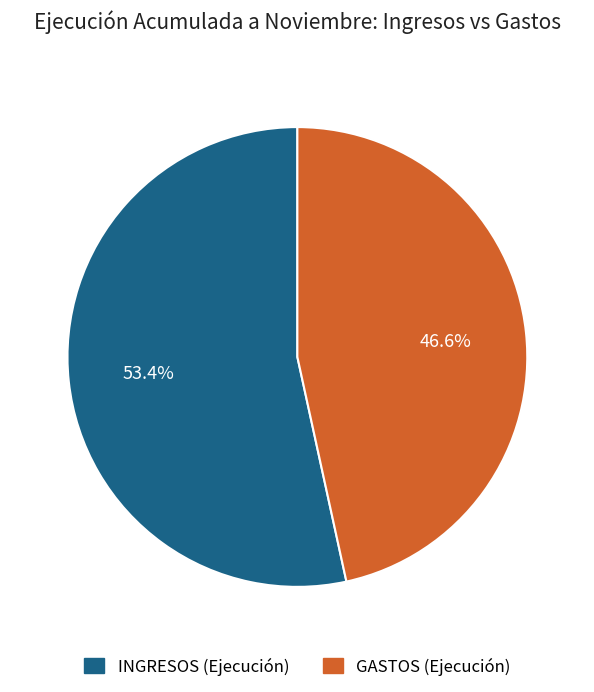

Is there a majority slice in this chart?

Yes